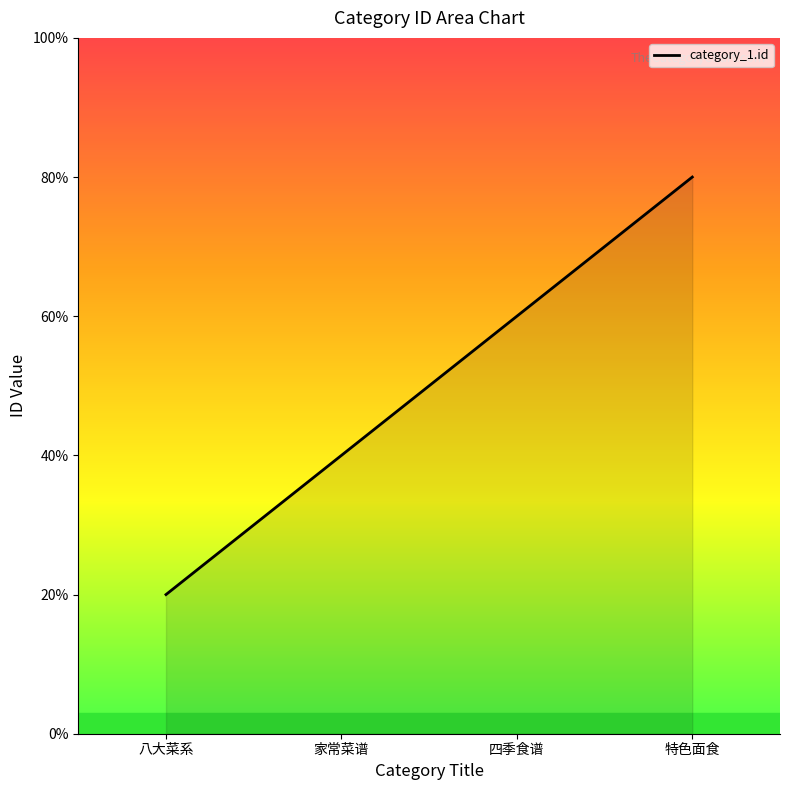

True or false: the data has more than 0 interior local peaks.

False